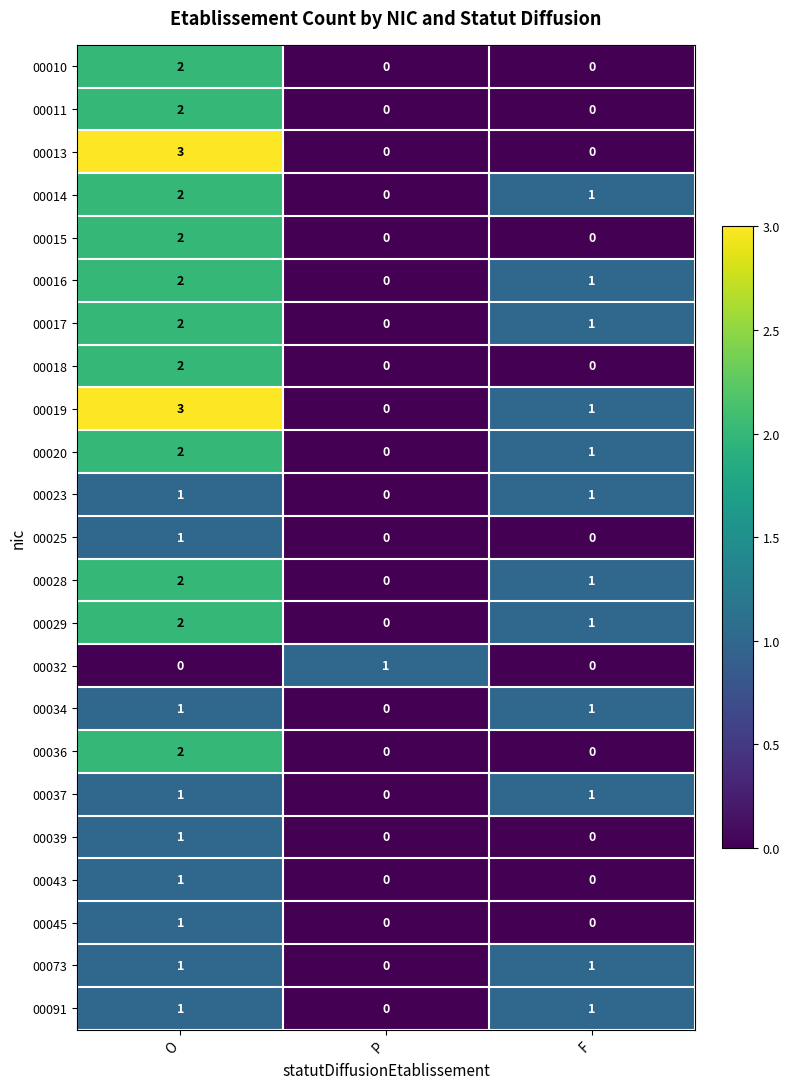

How many data points does each series have?

3